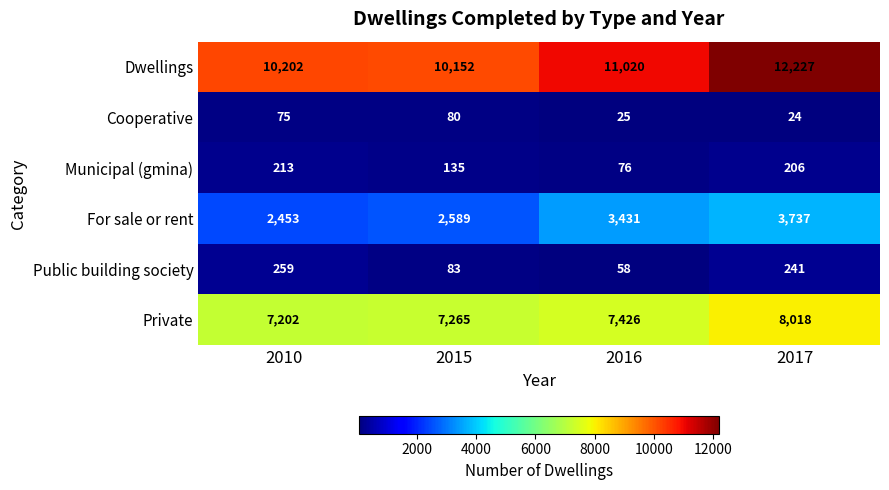

What is the sum of the Private values at 2010 and 2016?

14628